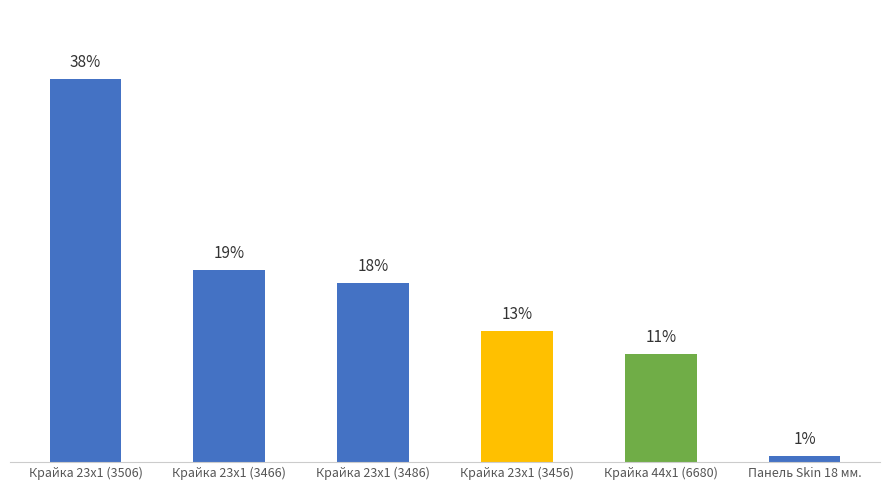

Are the bars horizontal?

No